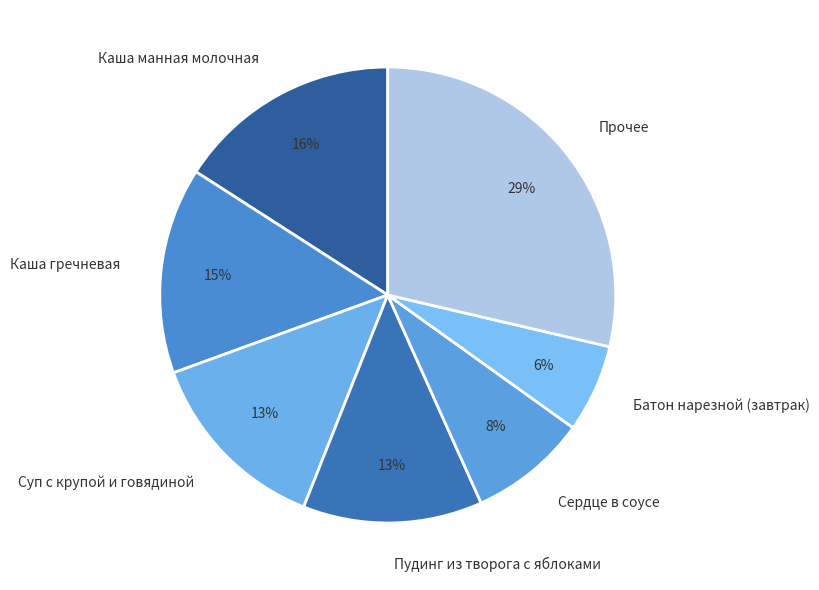

Is the sum of Каша гречневая and Батон нарезной (завтрак) greater than half?

No